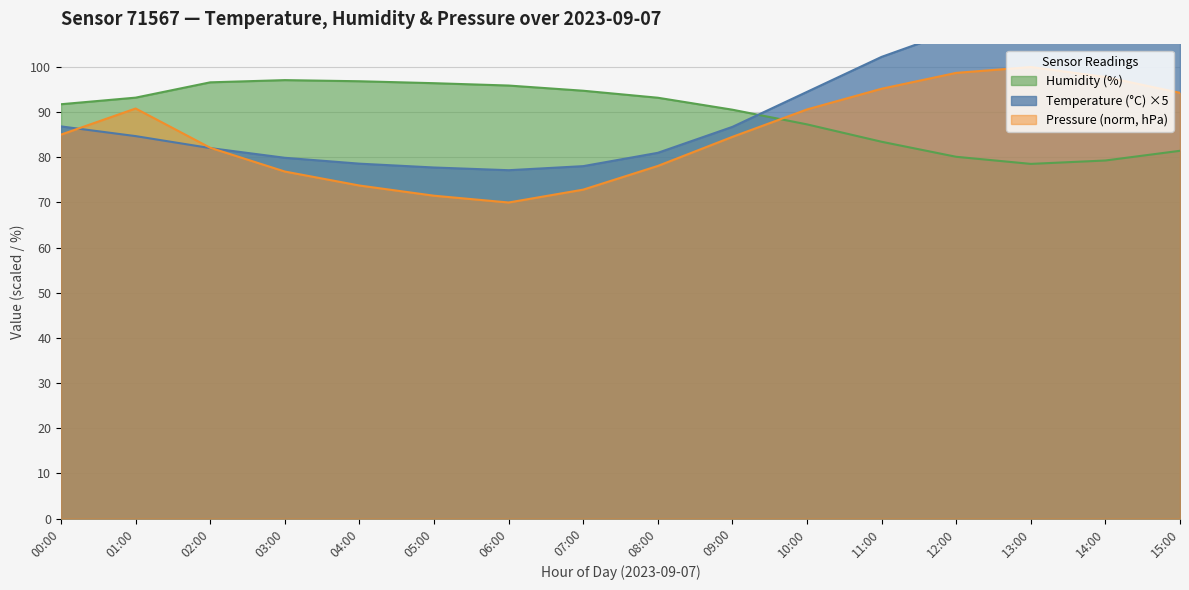

What is the average value of the Temperature (°C) series?

90.2